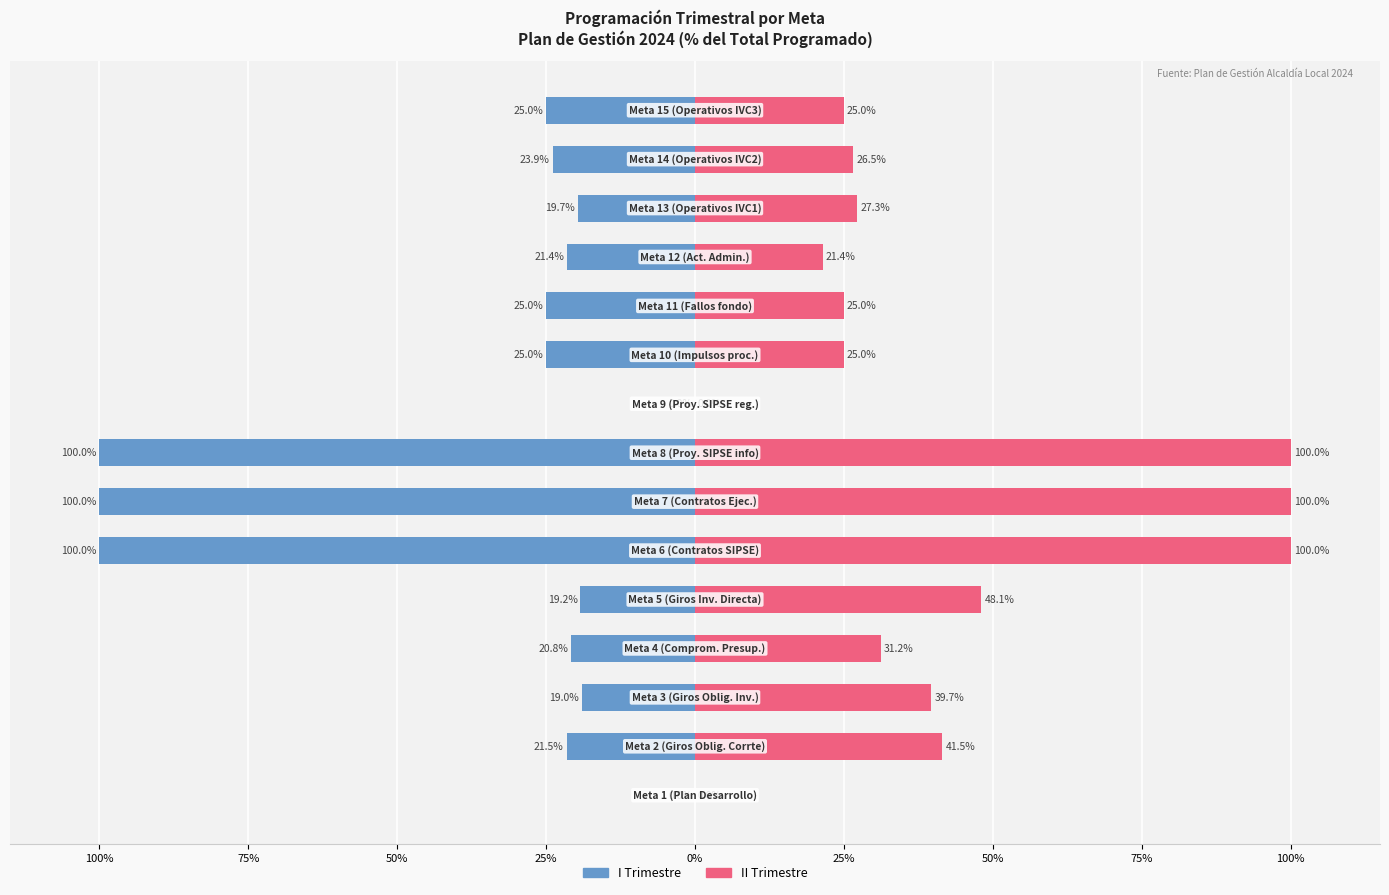

How many bars are there in total?

30